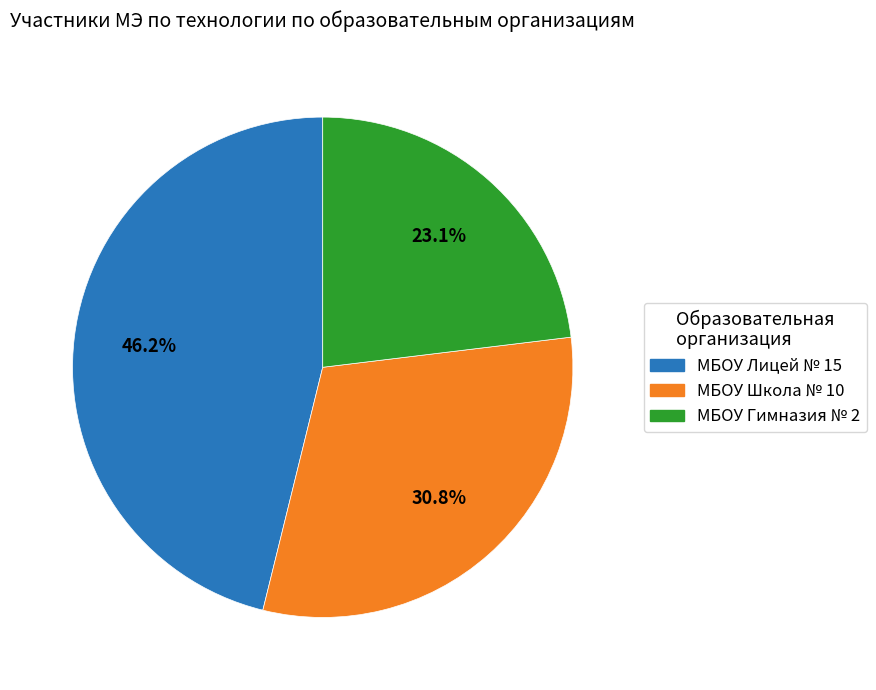

Which has a higher value, МБОУ Школа № 10 or МБОУ Лицей № 15?

МБОУ Лицей № 15